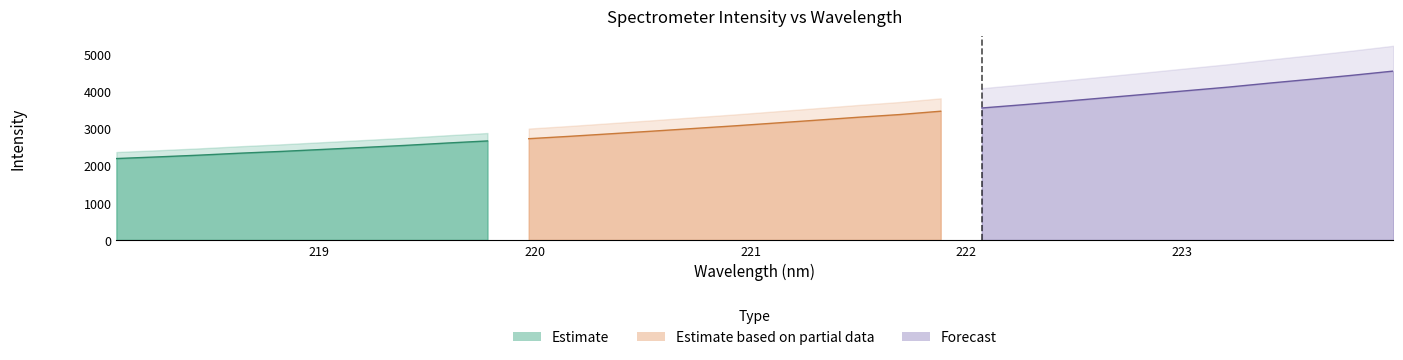

What is the change in value from 219.3979 to 222.8355?

+1376.3